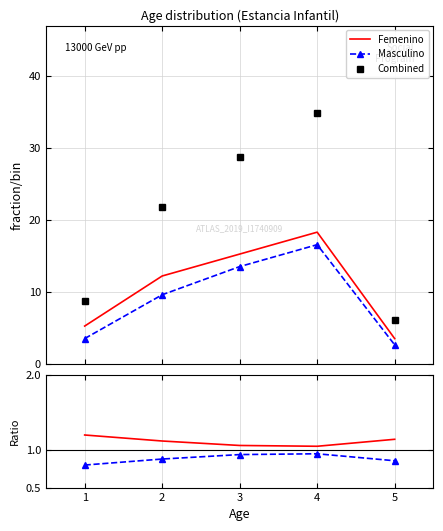

What is the minimum value for Combined?

6.1